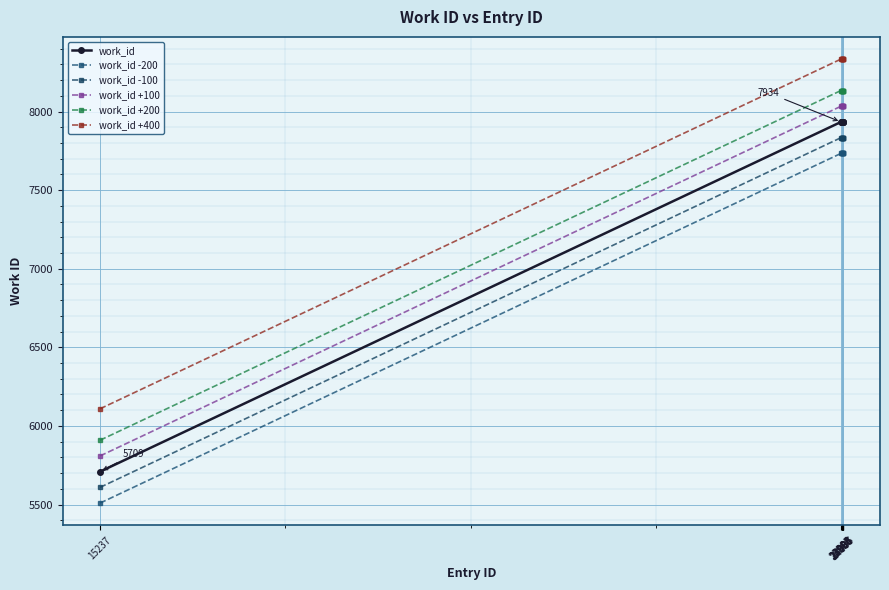

Rank the series by their maximum value, from lowest to highest.

work_id -200, work_id -100, work_id, work_id +100, work_id +200, work_id +400